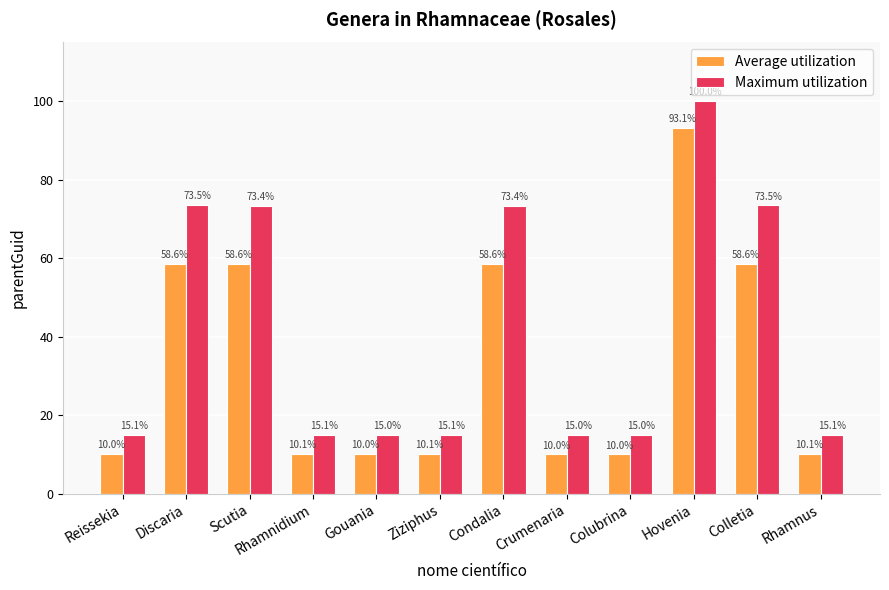

Read the Average utilization value at Discaria.

58.6